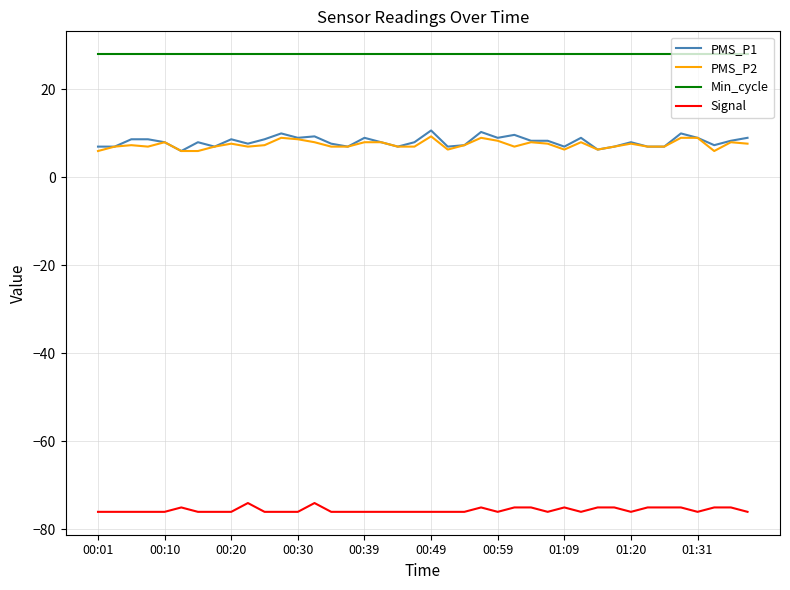

Which series has the largest total across all categories?

Min_cycle